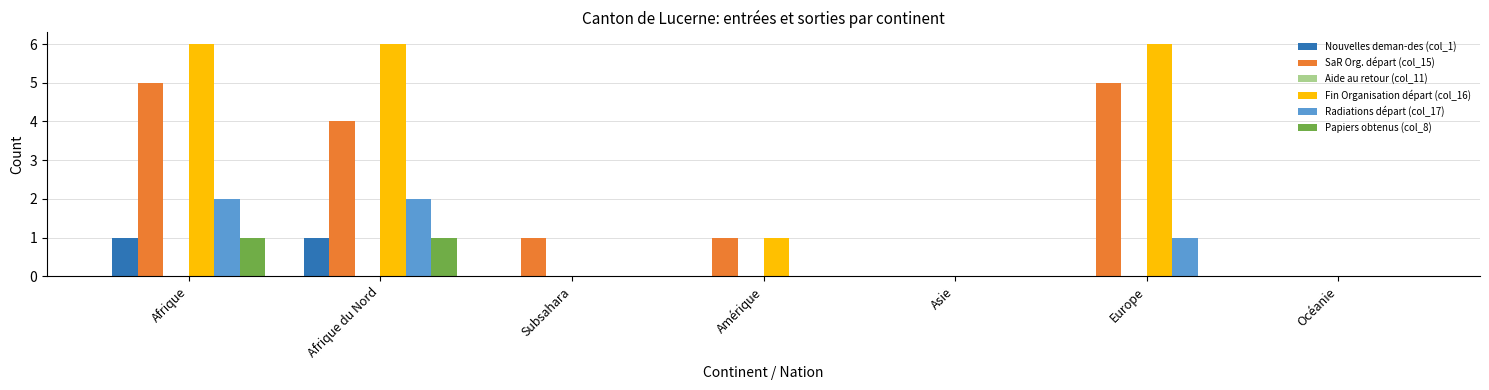

Which series has the largest total across all categories?

Fin Organisation départ (col_16)